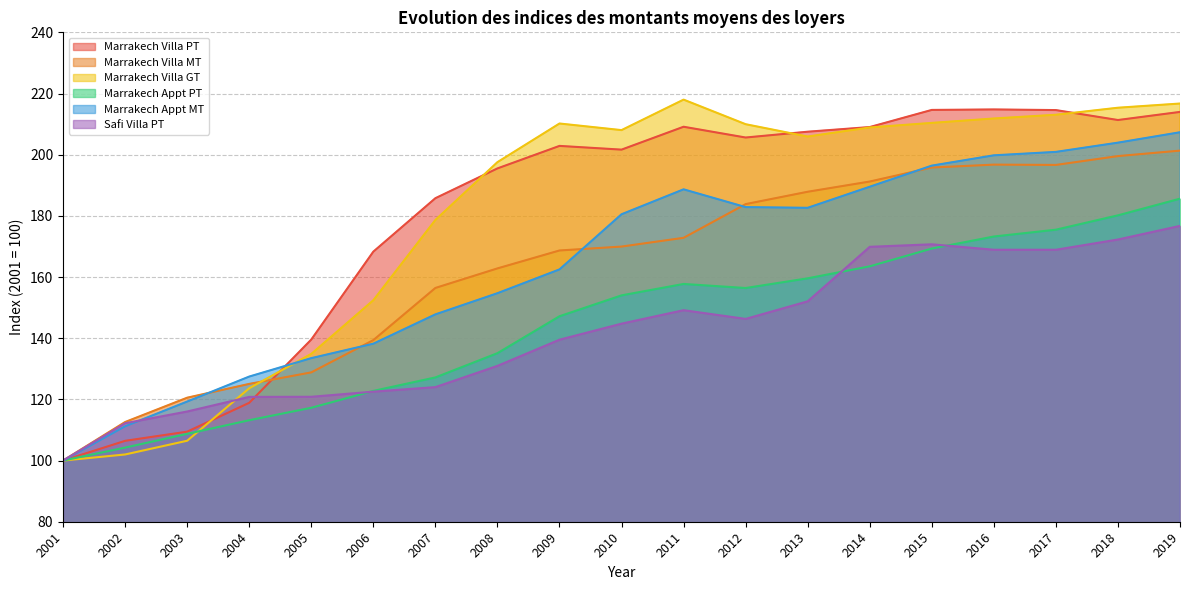

True or false: Safi Villa PT has a value of 41.8 at 2007.

False